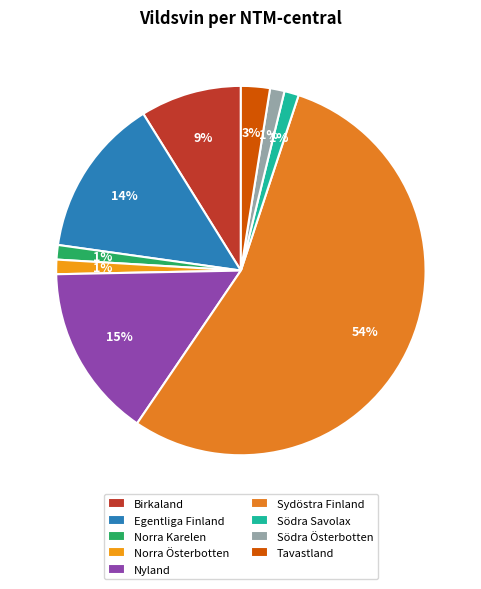

How many slices are in this pie chart?

9